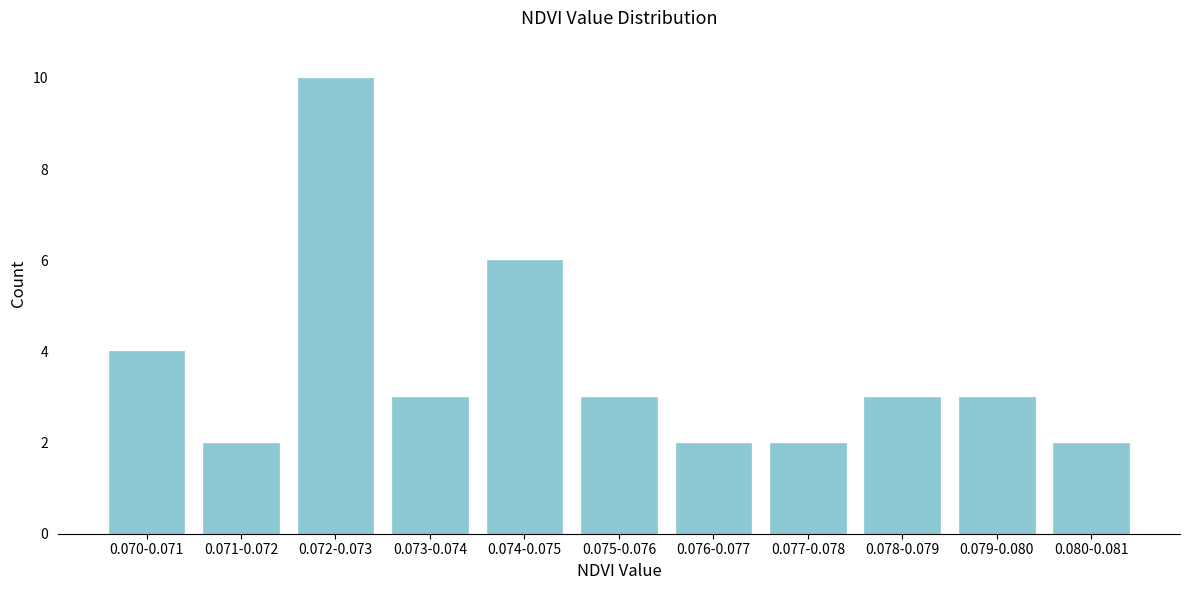

Reading right to left, list all the values displayed in this chart.

2	3	3	2	2	3	6	3	10	2	4